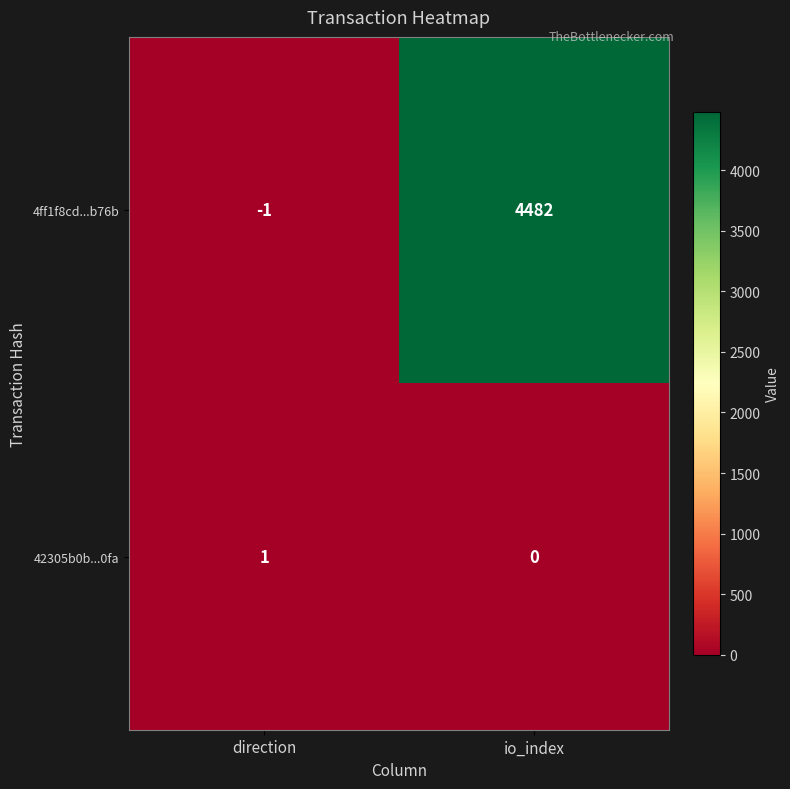

Which series has the largest range (max minus min)?

4ff1f8cd...b76b